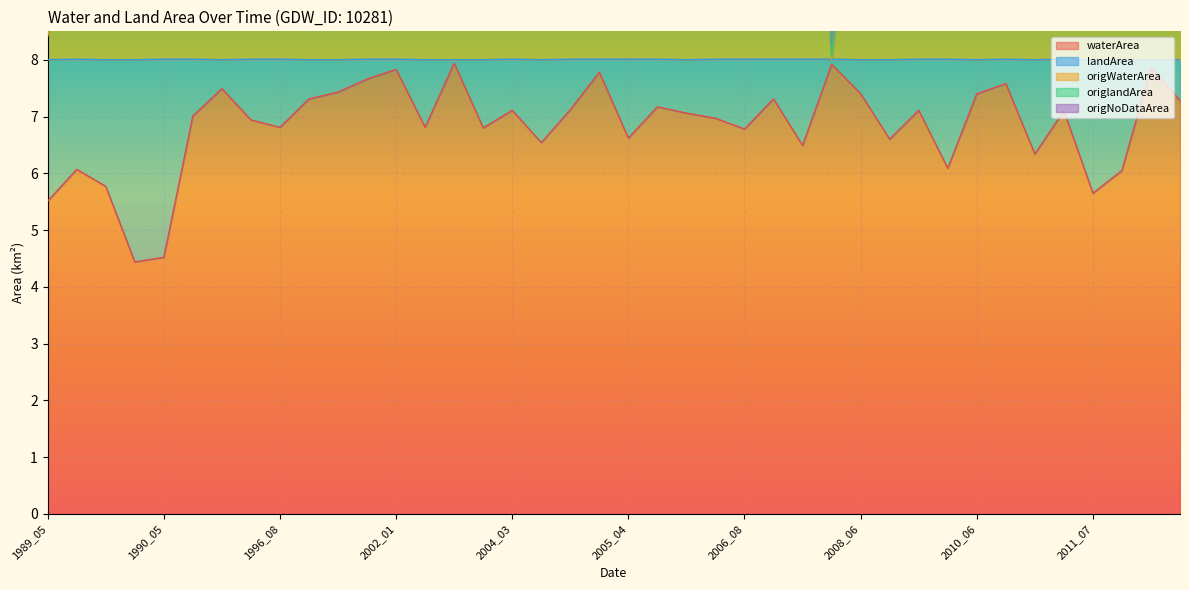

Where is the first local maximum for origWaterArea?

1989_09